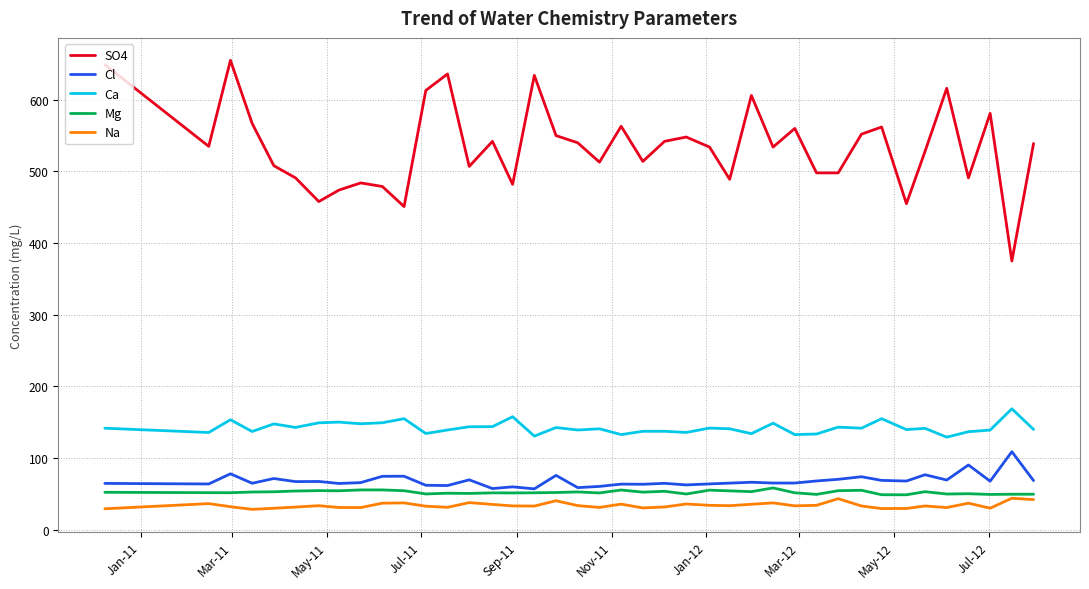

What is the highest value of the Ca series?

168.9